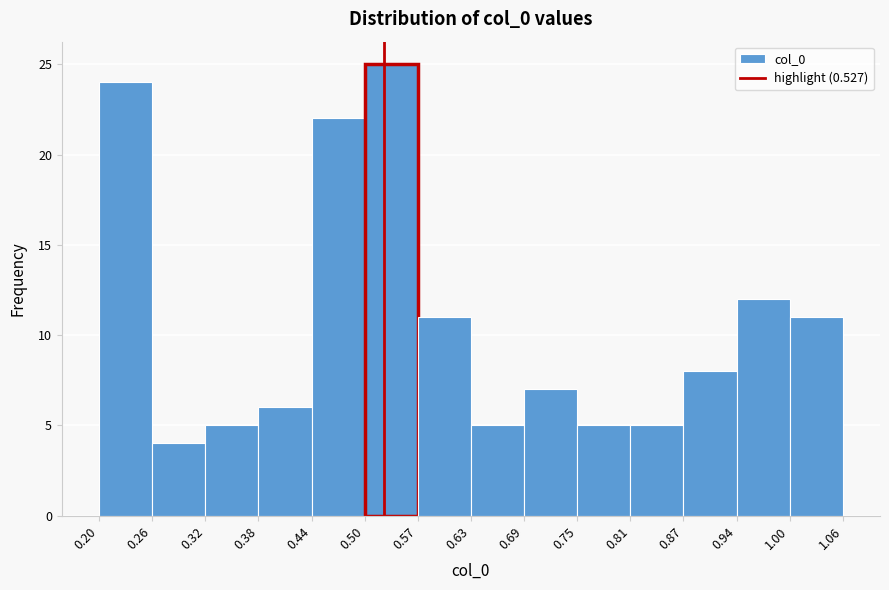

Which range on the x-axis has the tallest bar?

0.50 to 0.57